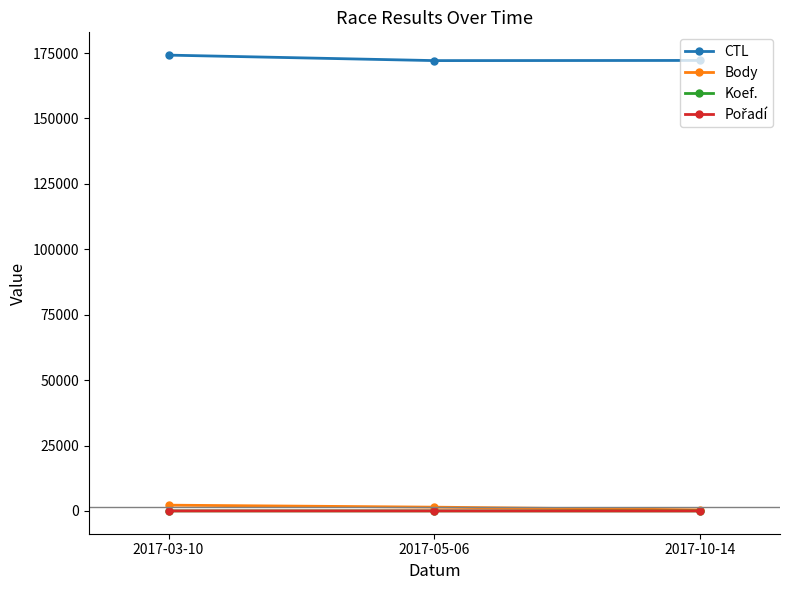

At how many categories does at least one series exceed 170135?

3